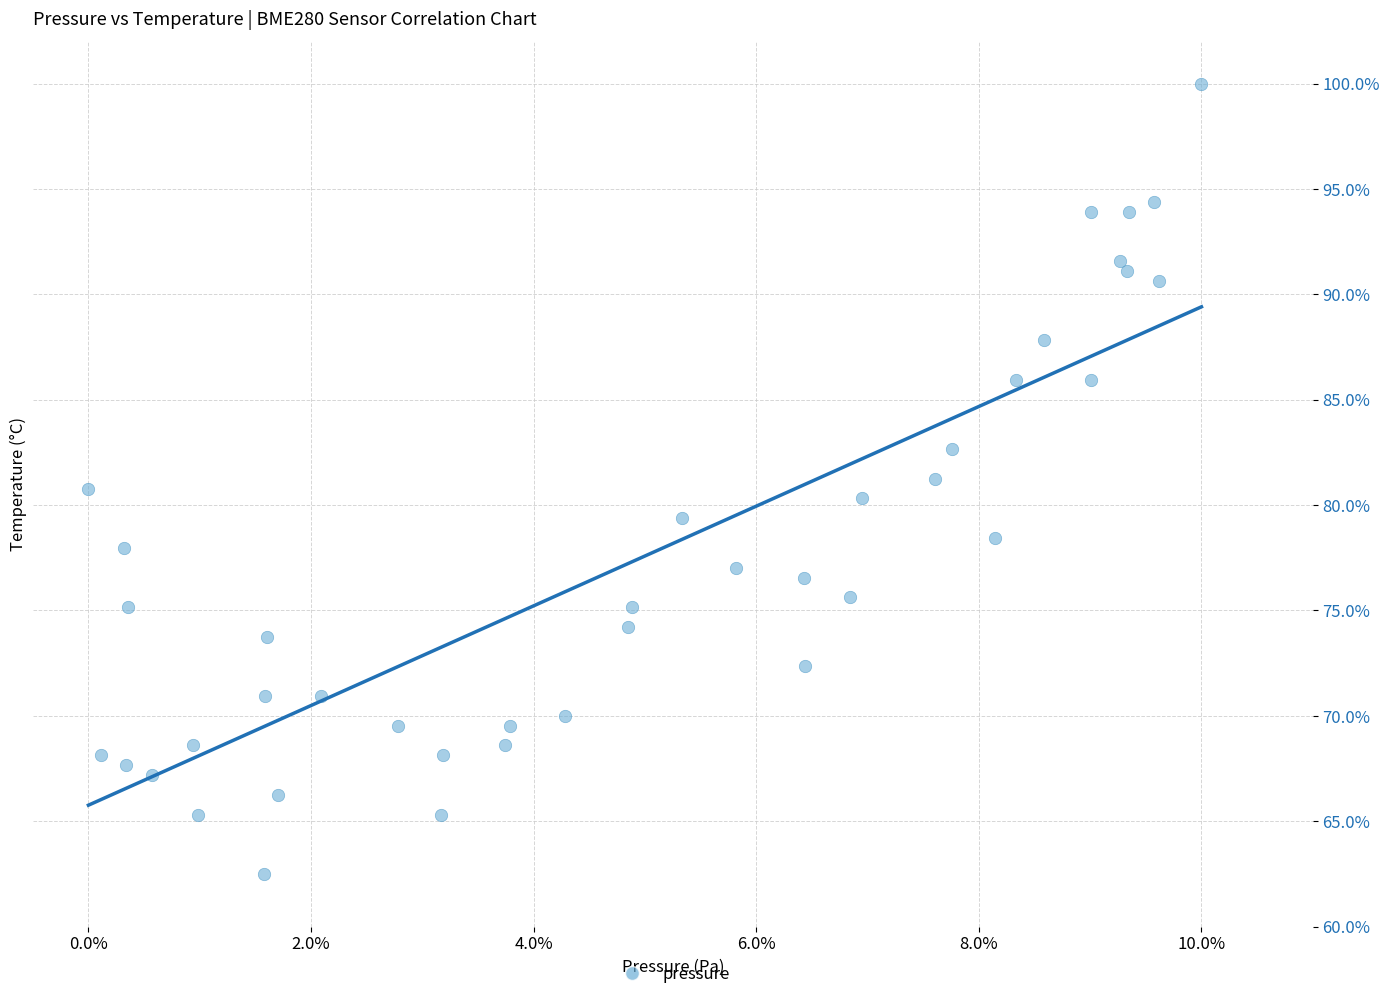

What is the range of Y values (max minus min)?

37.5